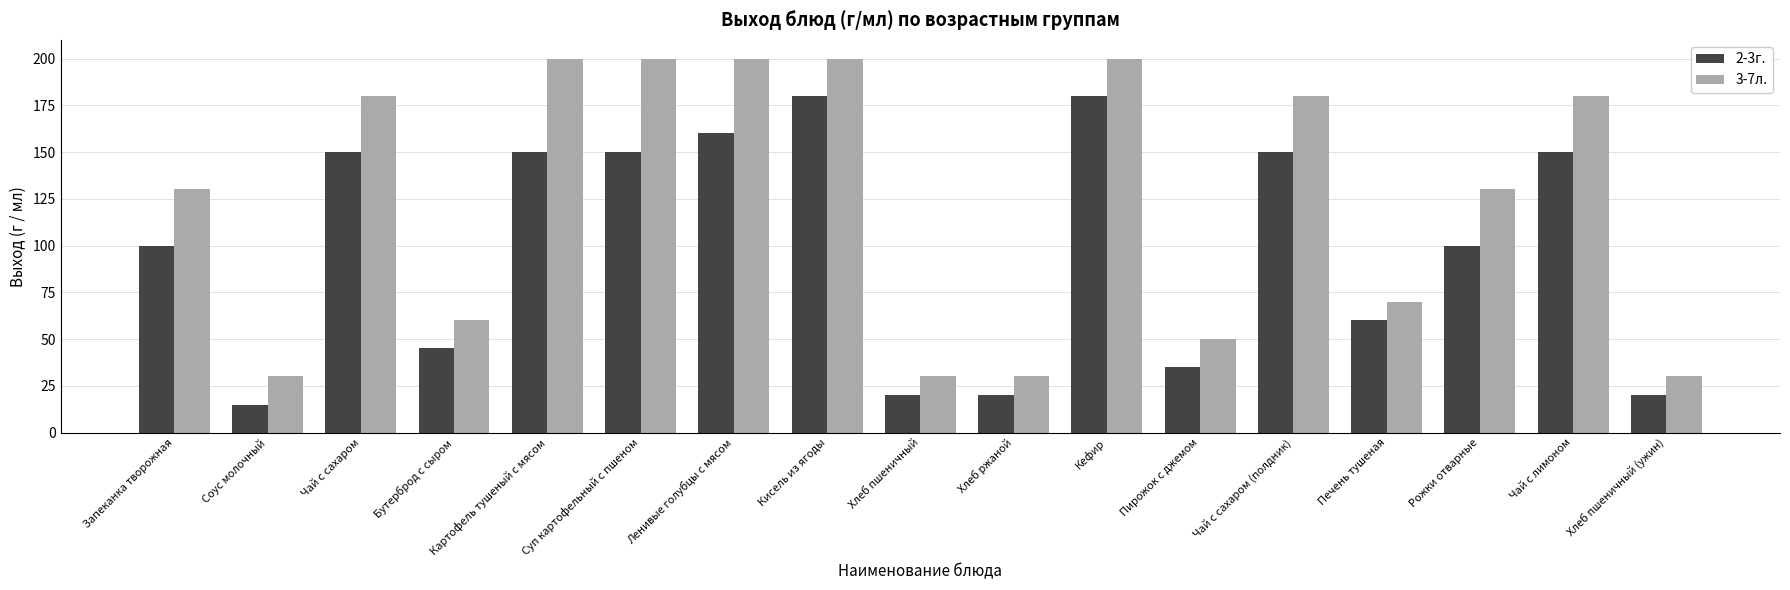

What is the sum of all 3-7л. values?

2100